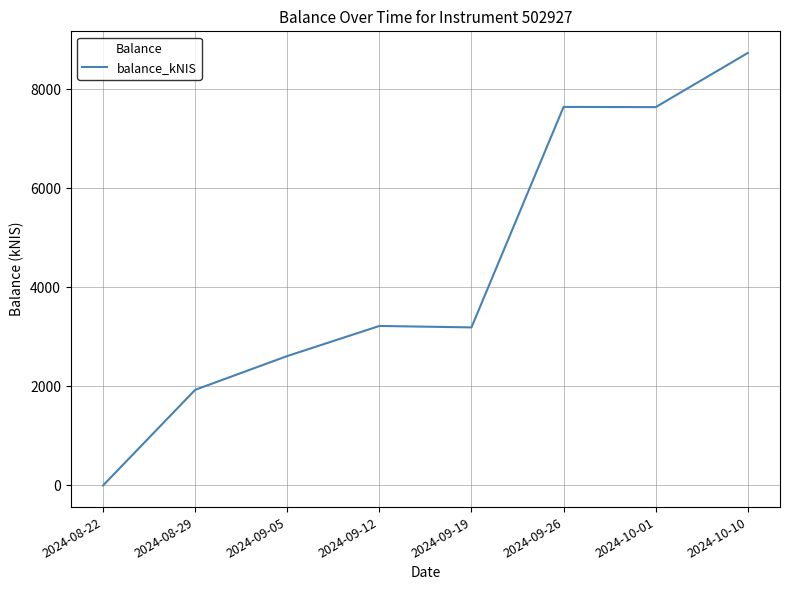

Which has a higher value, 2024-09-05 or 2024-10-01?

2024-10-01